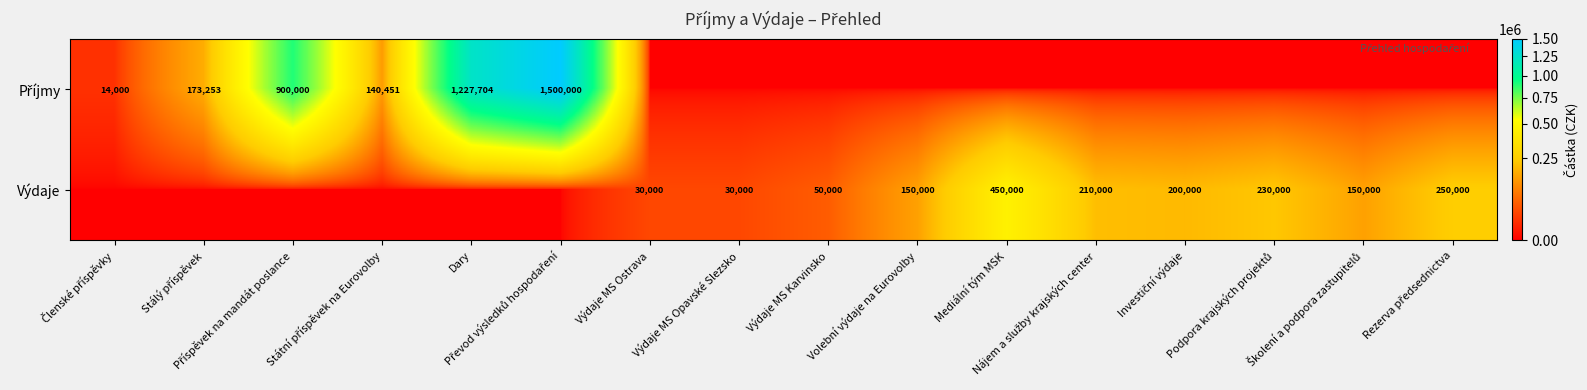

At which label does Výdaje first exceed 50000?

Volební výdaje na Eurovolby